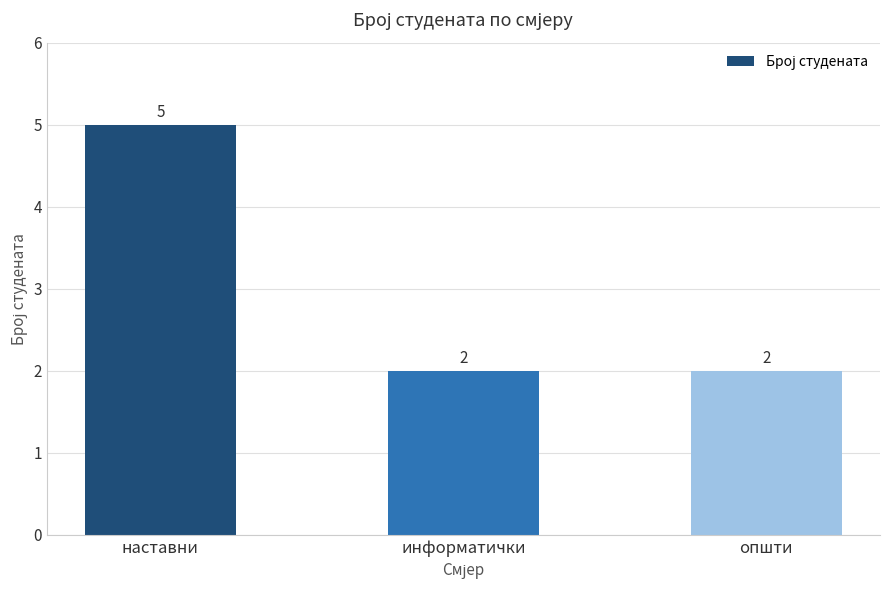

What is the difference between the values at информатички and наставни?

3